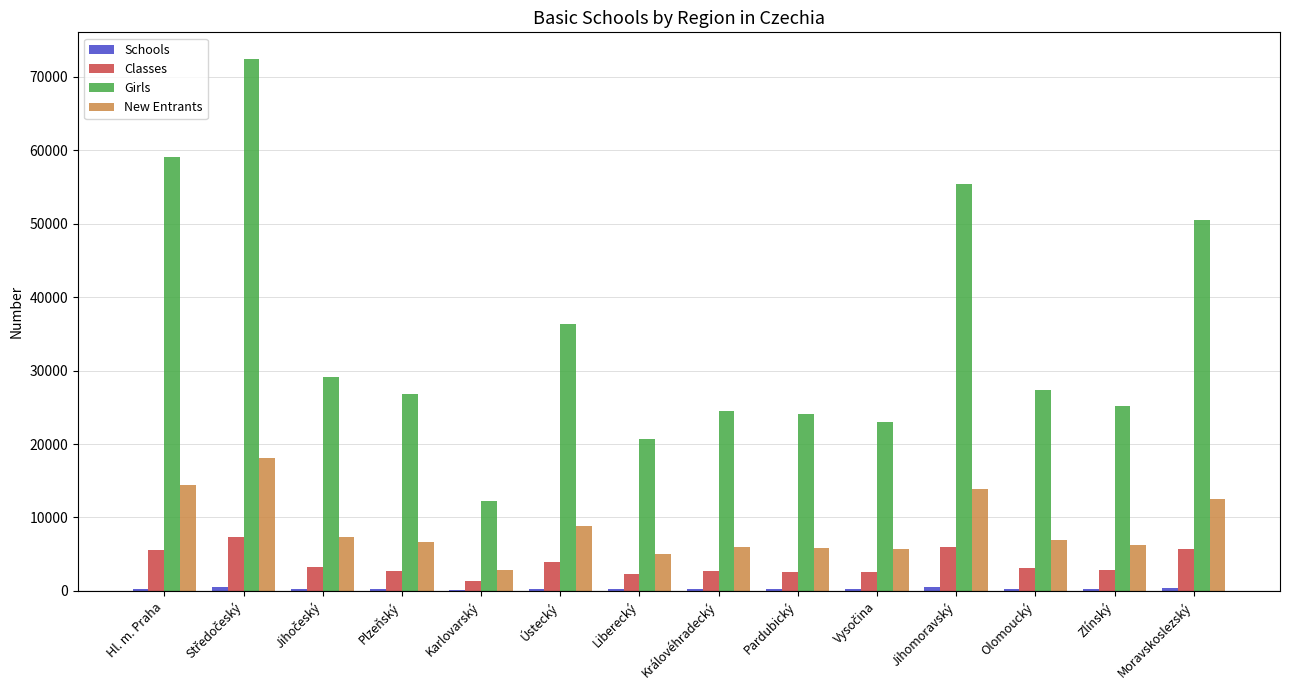

What is the sum of all New Entrants values?

119932